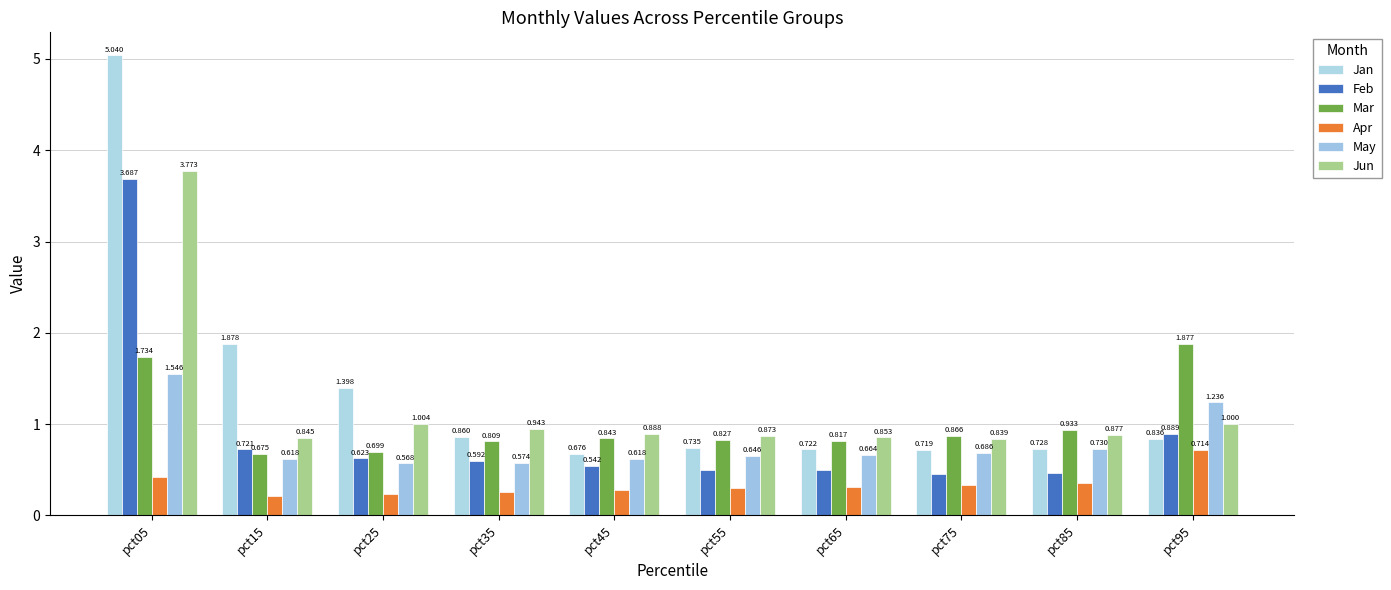

How many groups of bars are there?

10